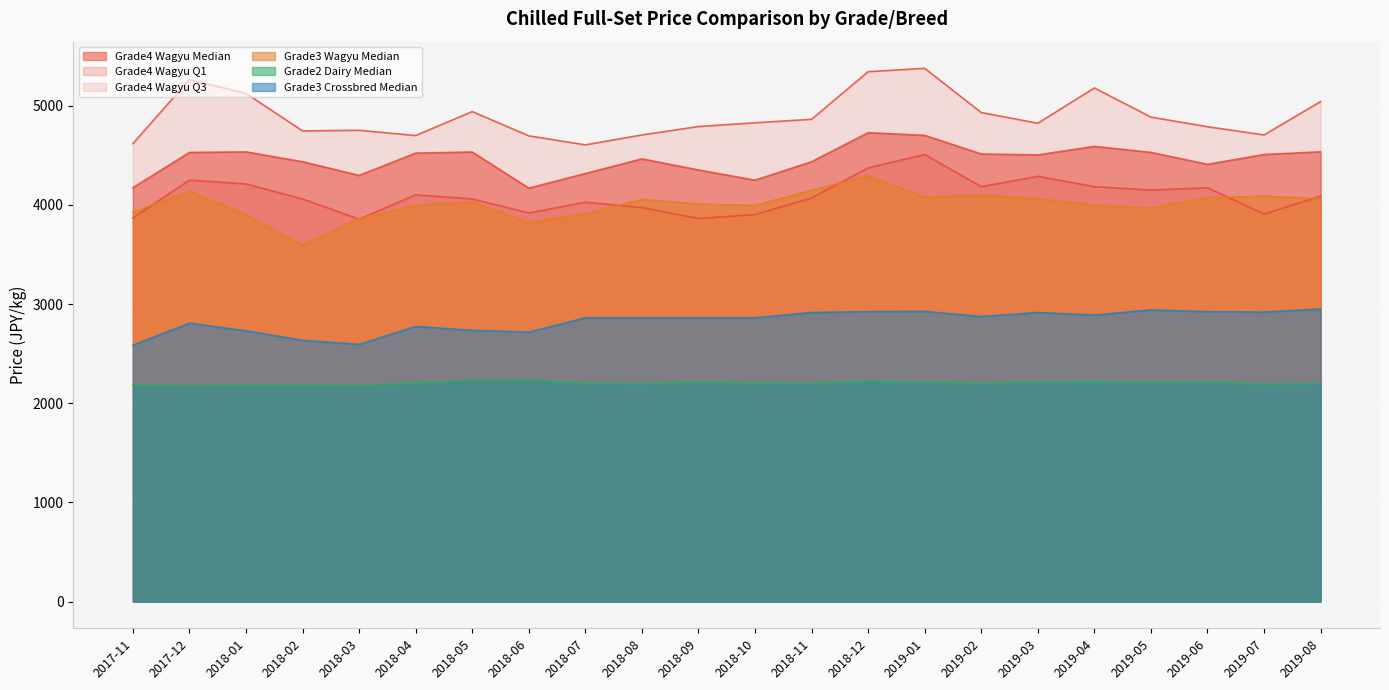

The Grade3 Crossbred Median series shows 1855 at 2018-06. True or false?

False